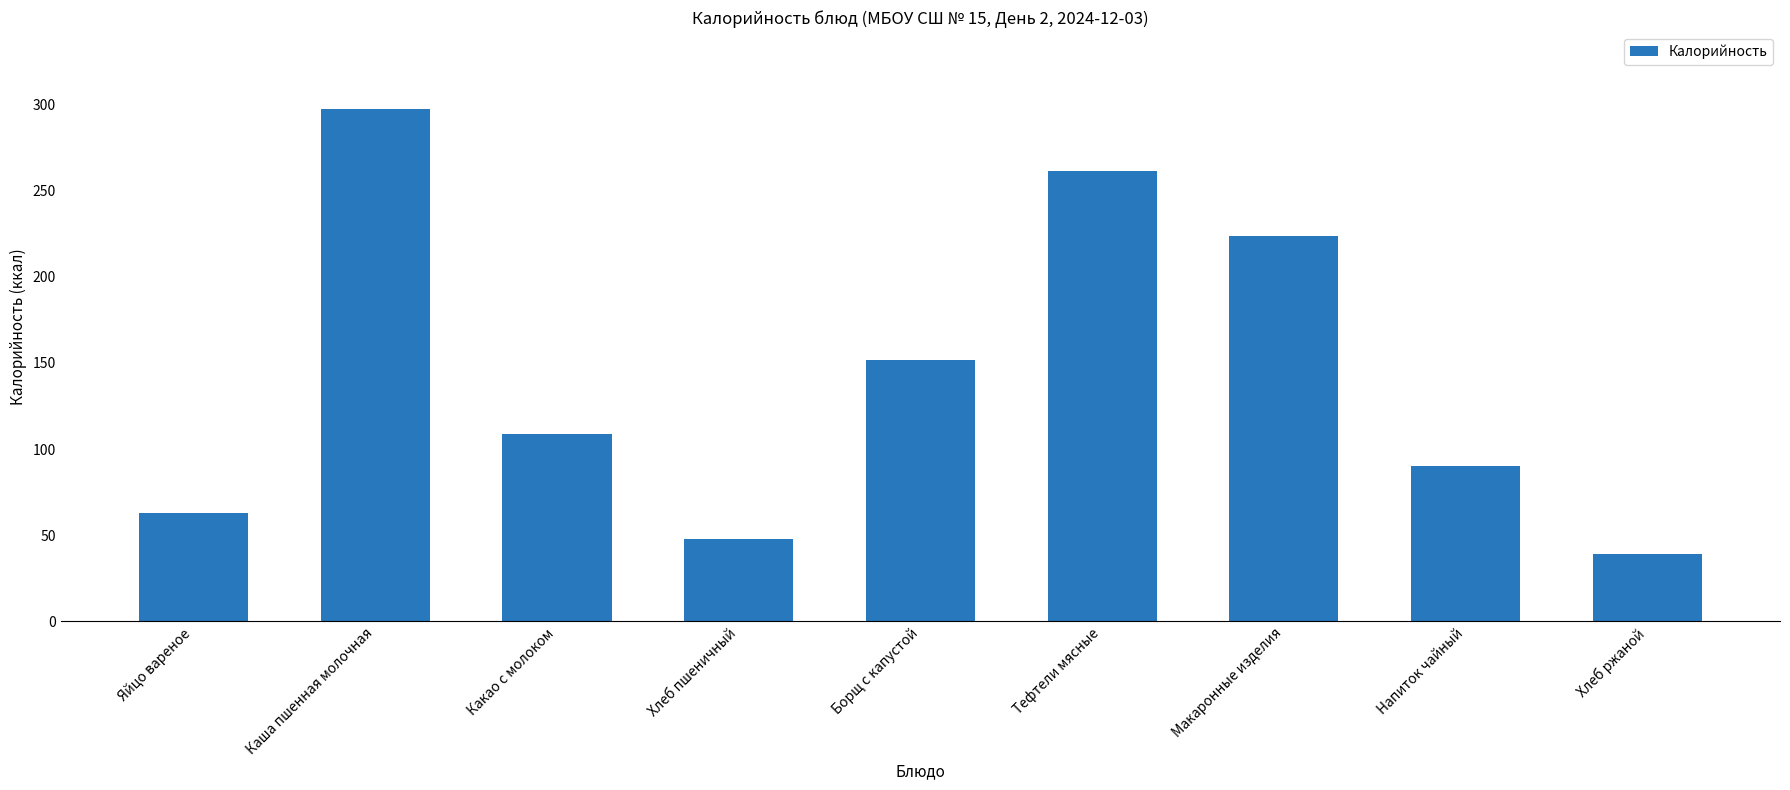

At which category does the chart reach its peak across all series?

Каша пшенная молочная